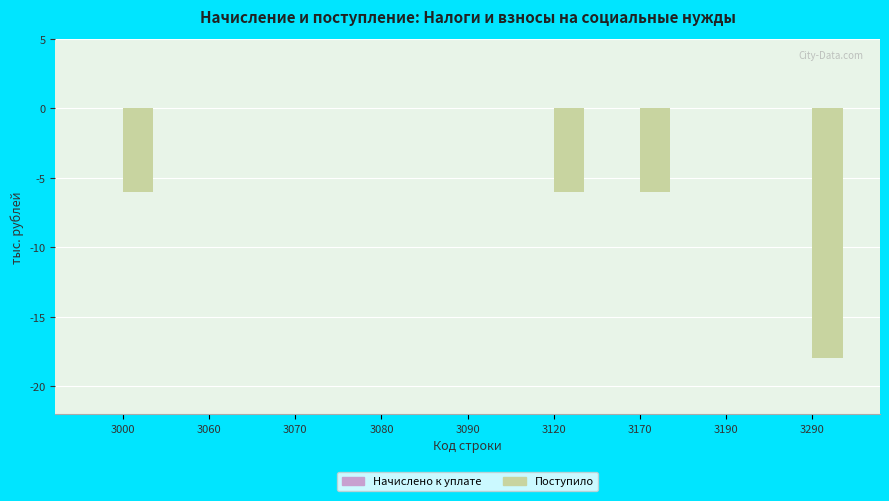

Reading left to right, what are all the values shown in this chart?

3000=-6	3060=0	3070=0	3080=0	3090=0	3120=-6	3170=-6	3190=0	3290=-18